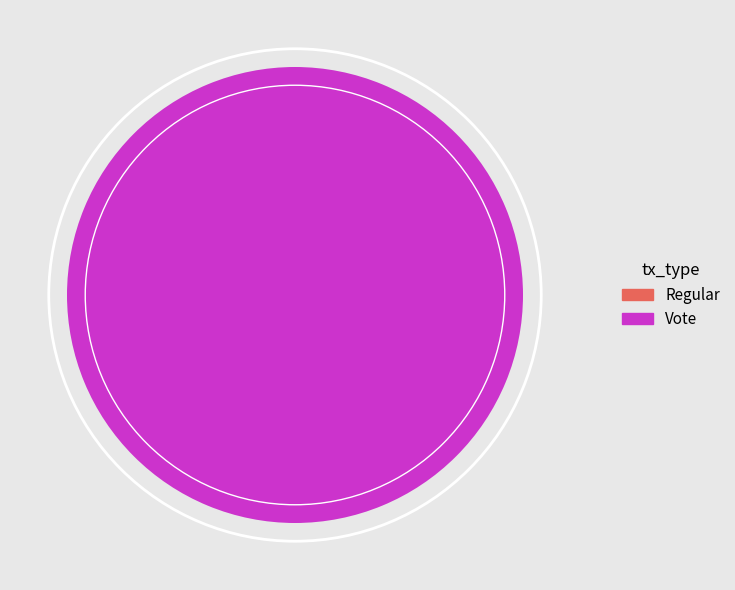

What is the change in value from Regular to Vote?

+2